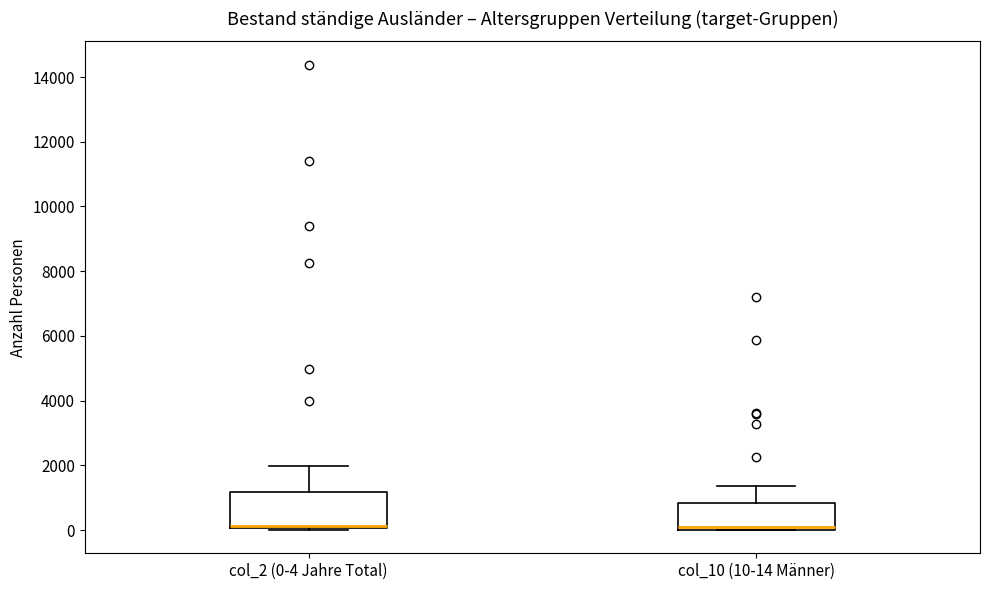

Comparing the boxes themselves (not the whiskers), which one is the tallest?

col_2 (0-4 Jahre Total)